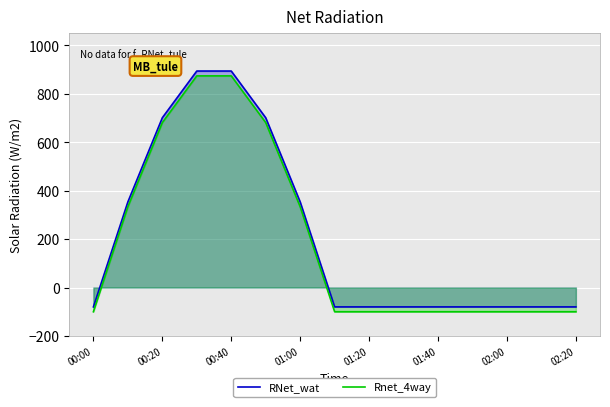

What is the spread (max minus min) of values at 00:20?

20.0